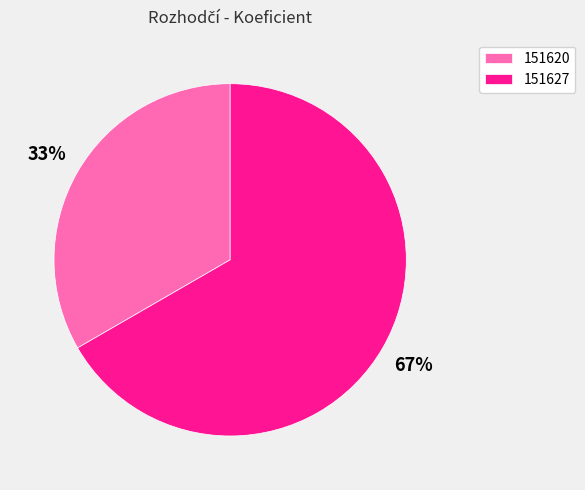

Which category accounts for the majority?

151627